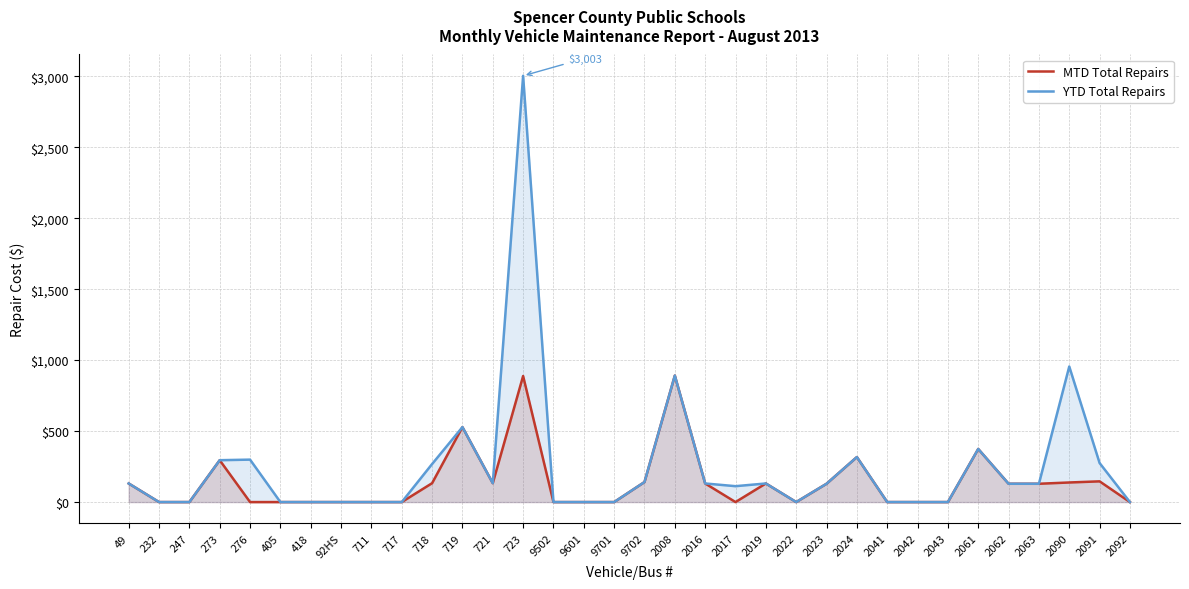

Reading left to right, list all the values displayed in this chart.

MTD Total Repairs: 131	0	0	295	0	0	0	0	0	0	133	528	133	888	0	0	0	141	891	131	0	131	0	129	317	0	0	0	374	129	129	138	146	0
YTD Total Repairs: 131	0	0	295	299	0	0	0	0	0	268	528	133	3003	0	0	0	141	891	131	112	131	0	129	317	0	0	0	374	129	129	955	275	0